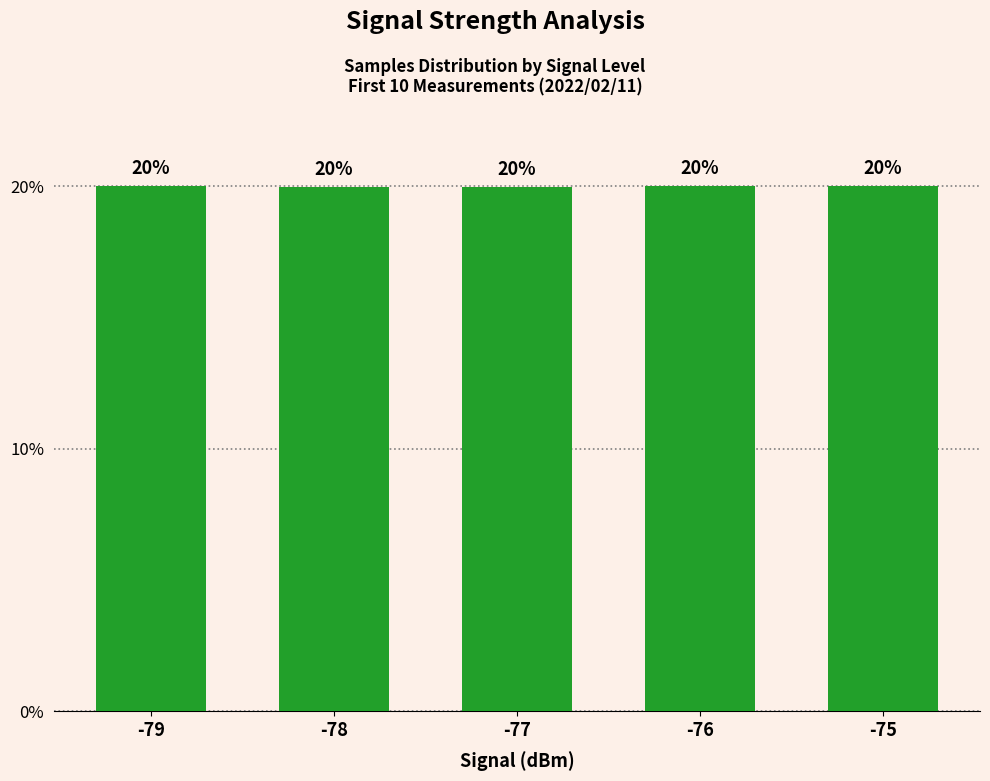

The chart shows a value of 20.0 at -79. True or false?

True